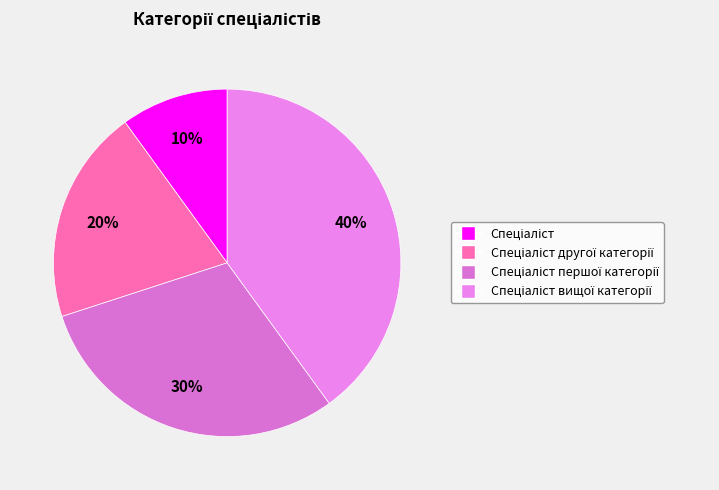

What is the largest slice in the pie chart?

Спеціаліст вищої категорії